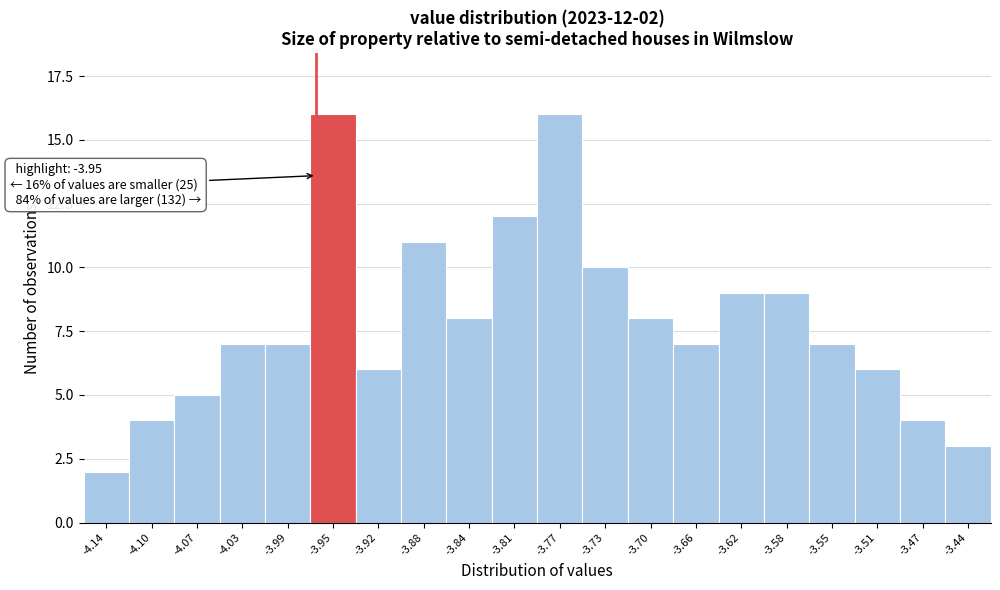

Reading right to left, extract all data points from this chart.

-3.44=3	-3.47=4	-3.51=6	-3.55=7	-3.58=9	-3.62=9	-3.66=7	-3.70=8	-3.73=10	-3.77=16	-3.81=12	-3.84=8	-3.88=11	-3.92=6	-3.95=16	-3.99=7	-4.03=7	-4.07=5	-4.10=4	-4.14=2